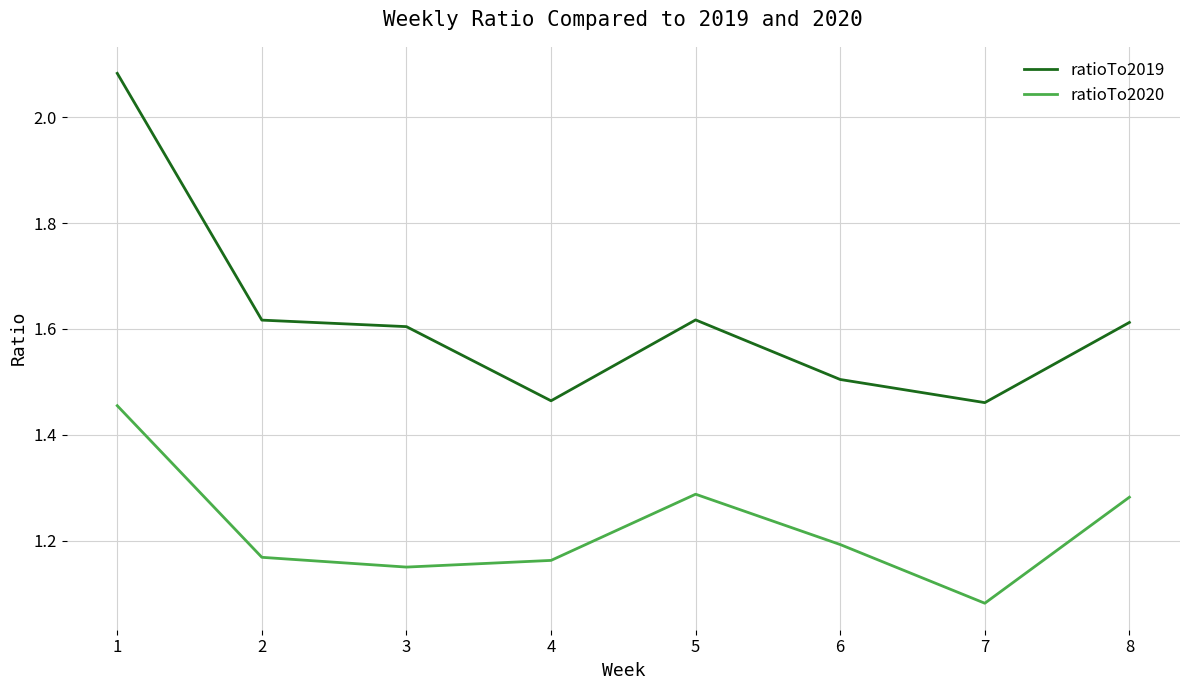

What is the sum of all ratioTo2019 values?

13.0